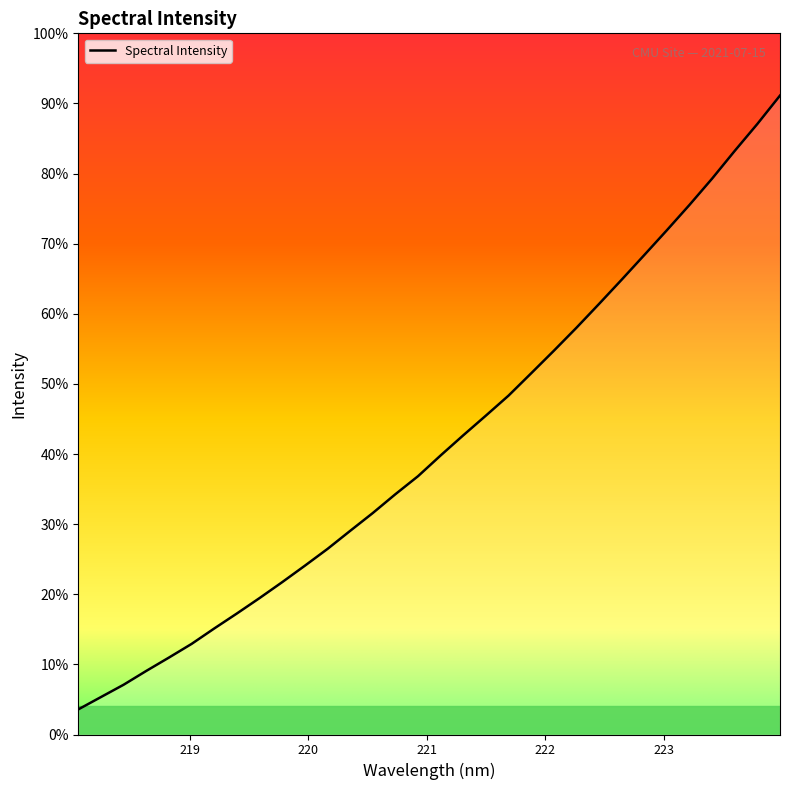

Does the chart display data point markers on the line(s)?

No